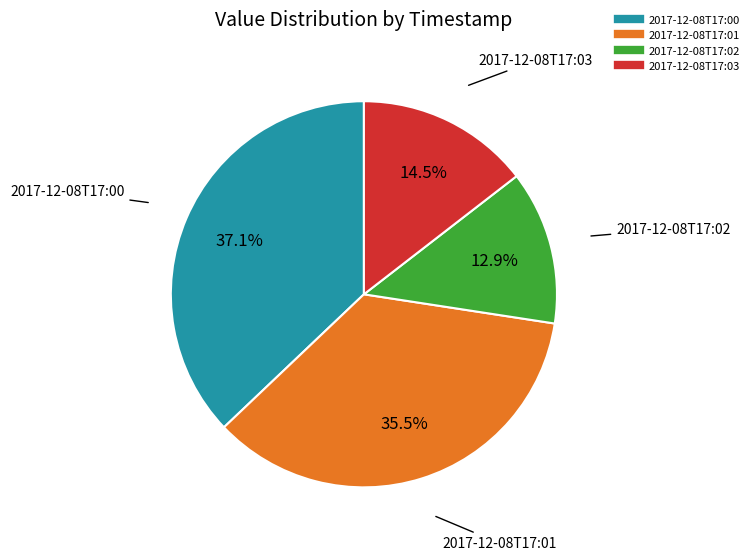

Which has a higher value, 2017-12-08T17:00 or 2017-12-08T17:01?

2017-12-08T17:00